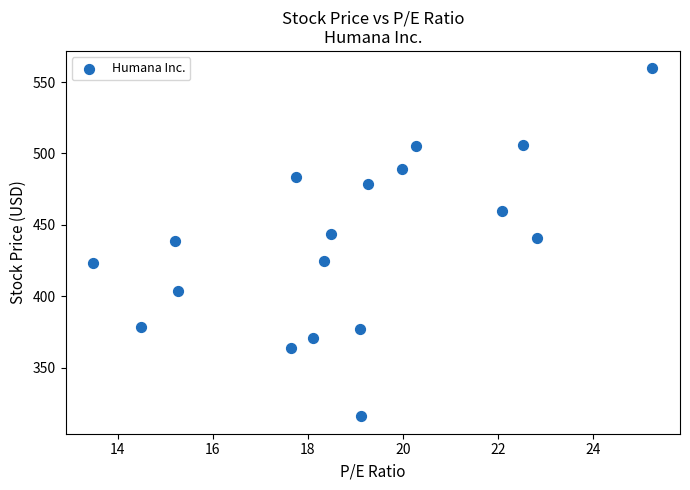

What is the range of Y values (max minus min)?

243.6